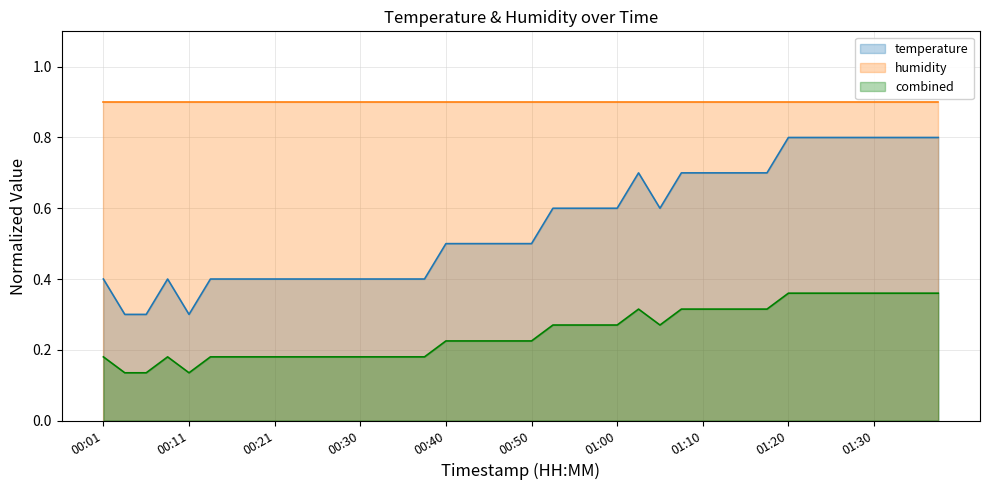

True or false: temperature and humidity cross at least once.

False